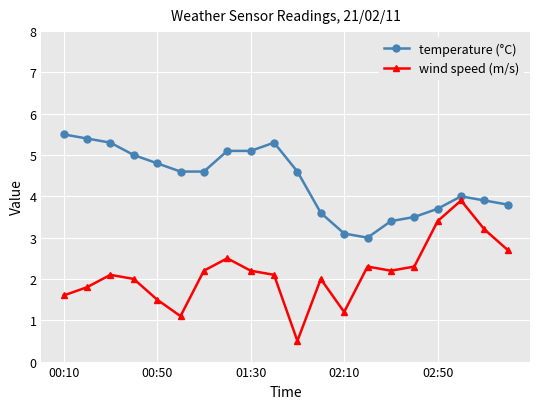

What is the value of the wind speed (m/s) point at the 2nd from the left?

1.8